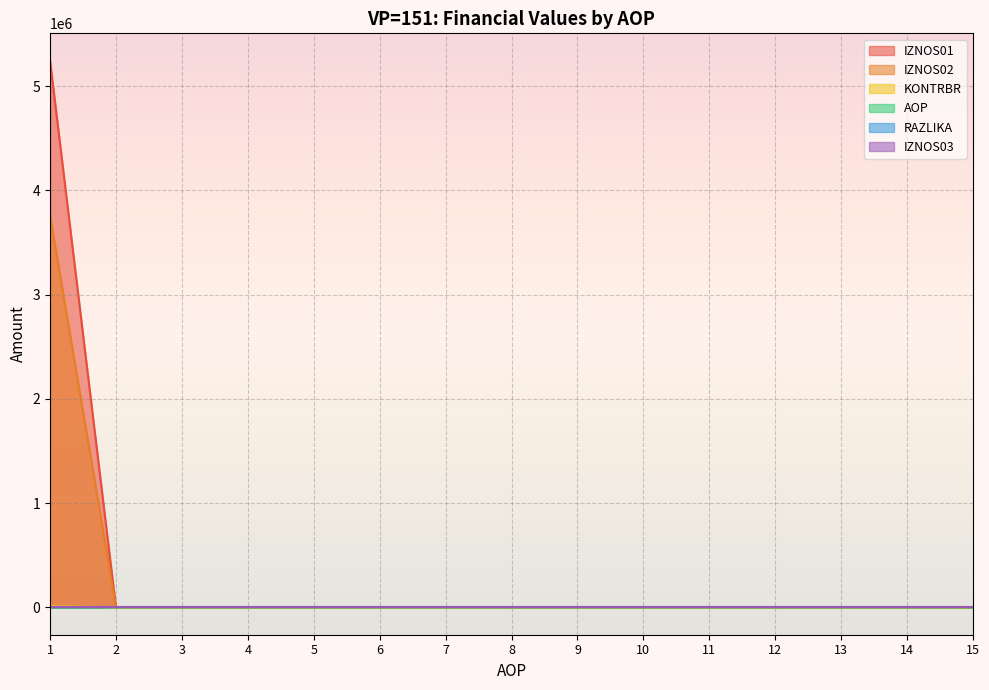

True or false: KONTRBR and AOP intersect in this chart.

True